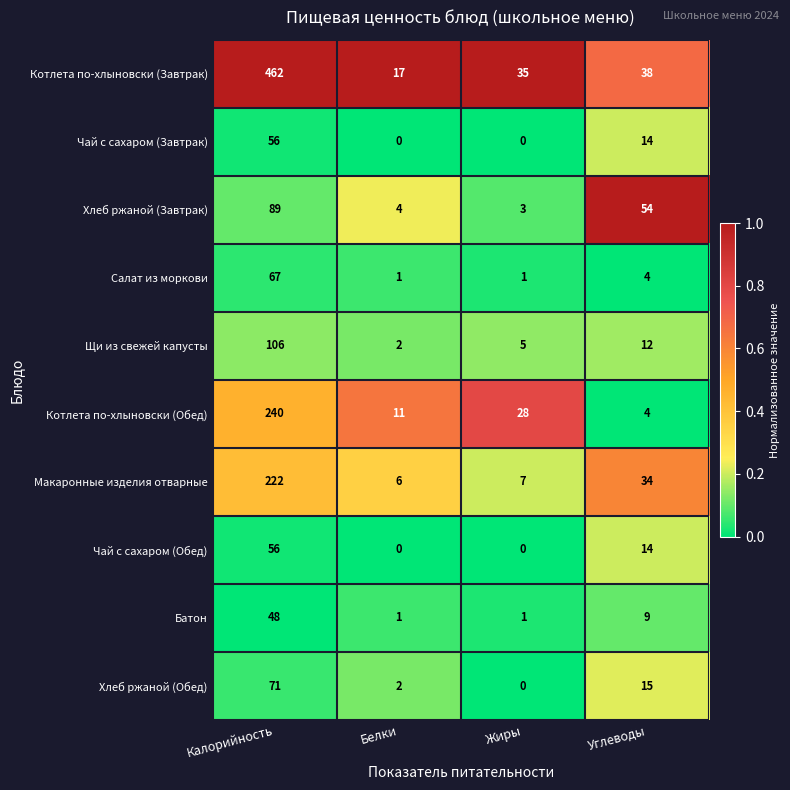

Which series changed the most between Калорийность and Жиры?

Котлета по-хлыновски (Завтрак)